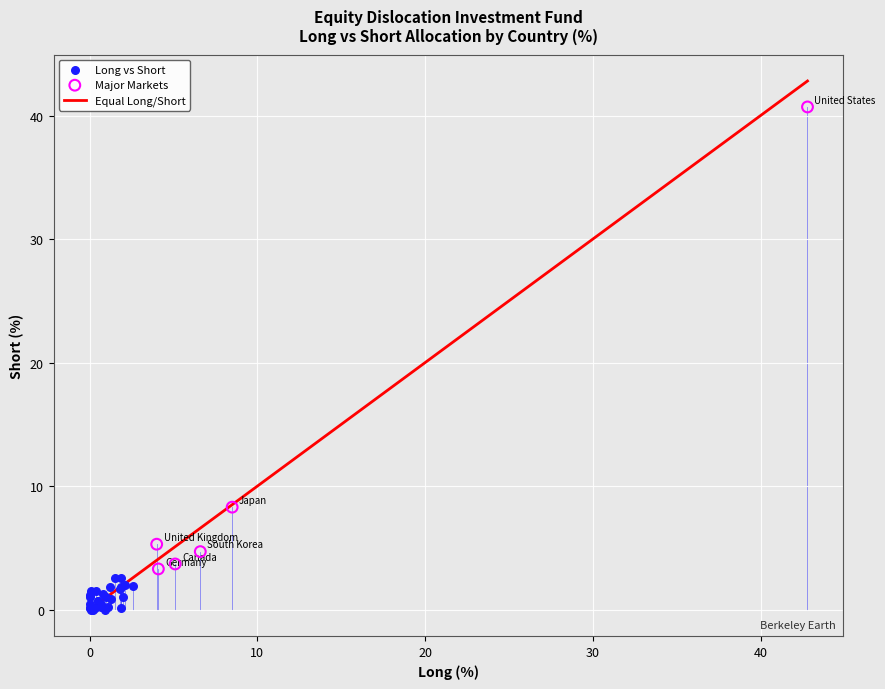

Which series contains the lowest Y value?

Long vs Short